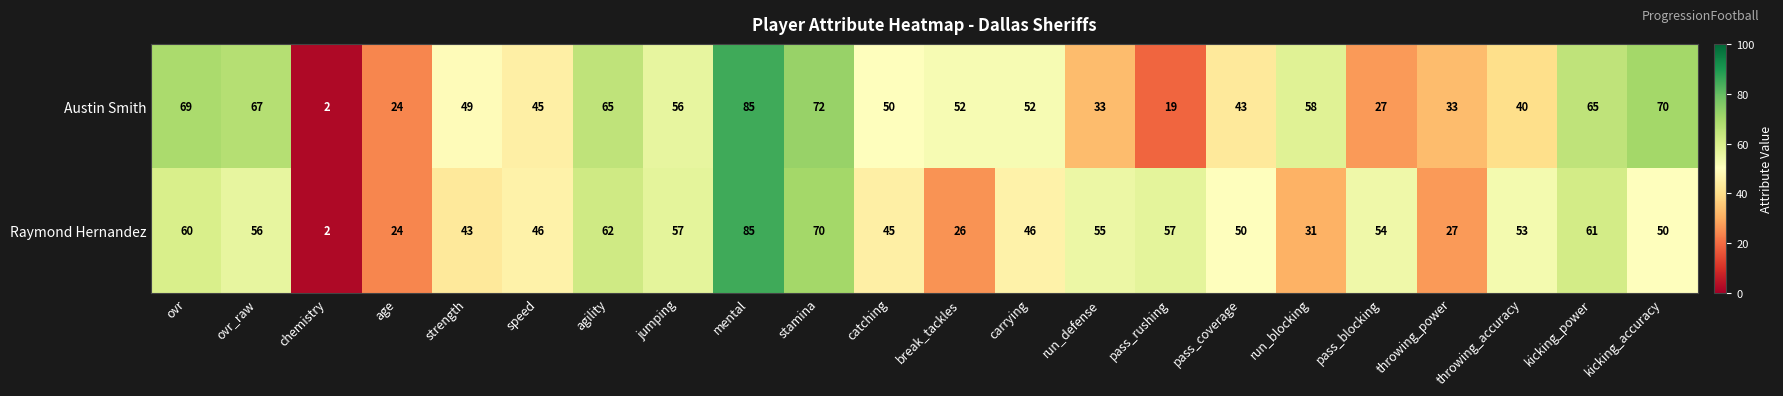

What is the total value across all series at pass_blocking?

81